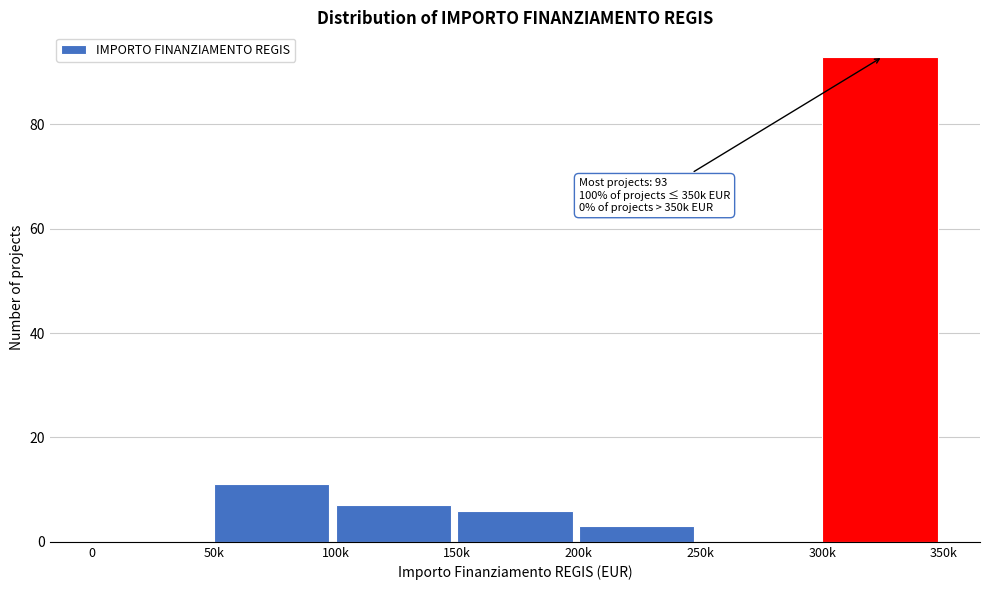

Reading left to right, what are all the values shown in this chart?

0=0	50k=11	100k=7	150k=6	200k=3	250k=0	300k=93